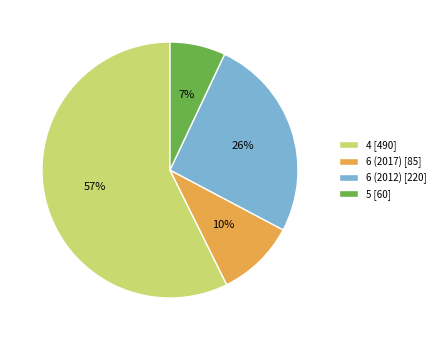

Is the sum of 6 (2012) [220] and 4 [490] greater than half?

Yes